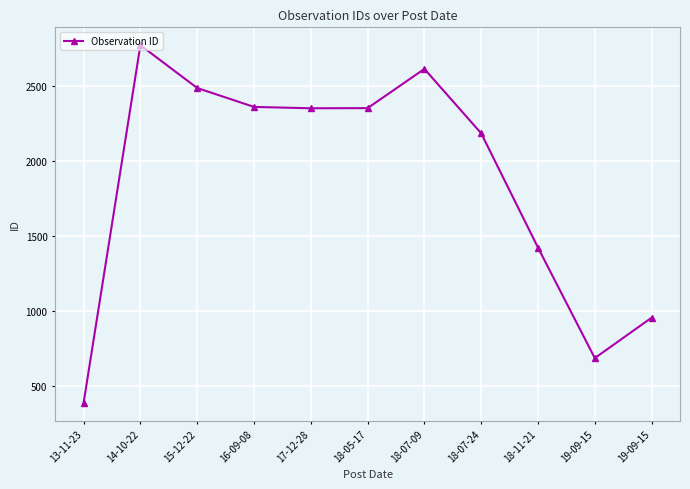

Reading left to right, list all the values displayed in this chart.

13-11-23=391	14-10-22=2773	15-12-22=2488	16-09-08=2362	17-12-28=2353	18-05-17=2354	18-07-09=2615	18-07-24=2186	18-11-21=1425	19-09-15=689	19-09-15=958